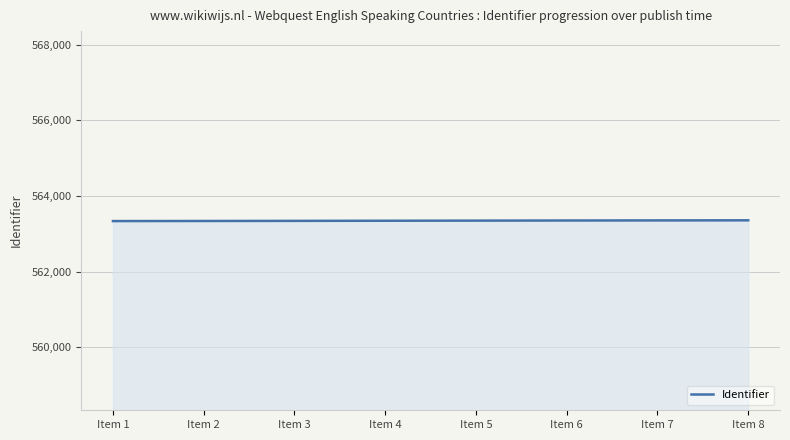

What is the maximum value shown in the chart?

563358.0